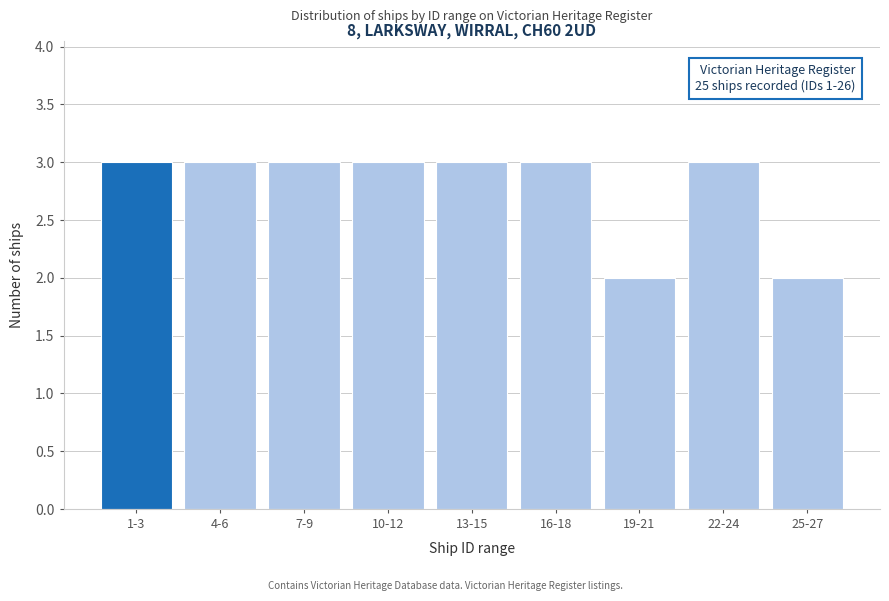

Reading left to right, what are all the values shown in this chart?

3	3	3	3	3	3	2	3	2